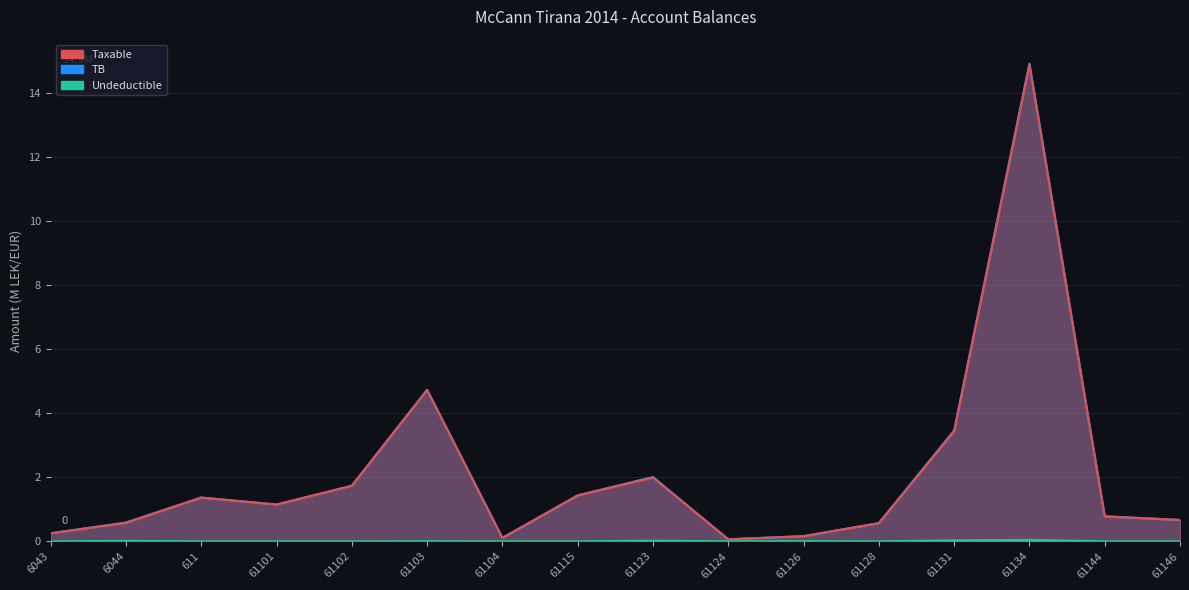

What is the label of the 5th point from the right?

61128